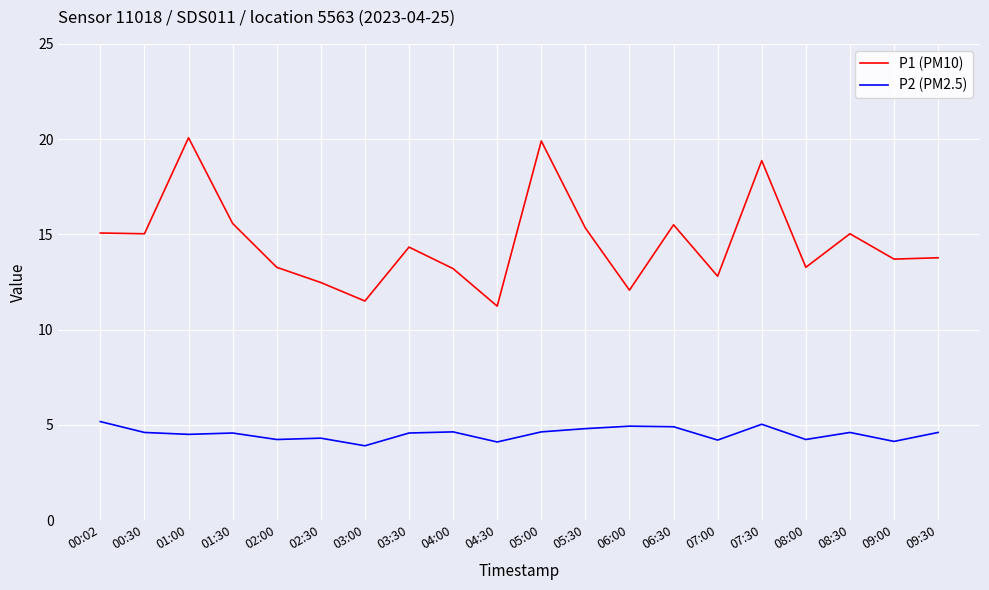

What is the sum of the P2 (PM2.5) values at 00:30 and 05:30?

9.4